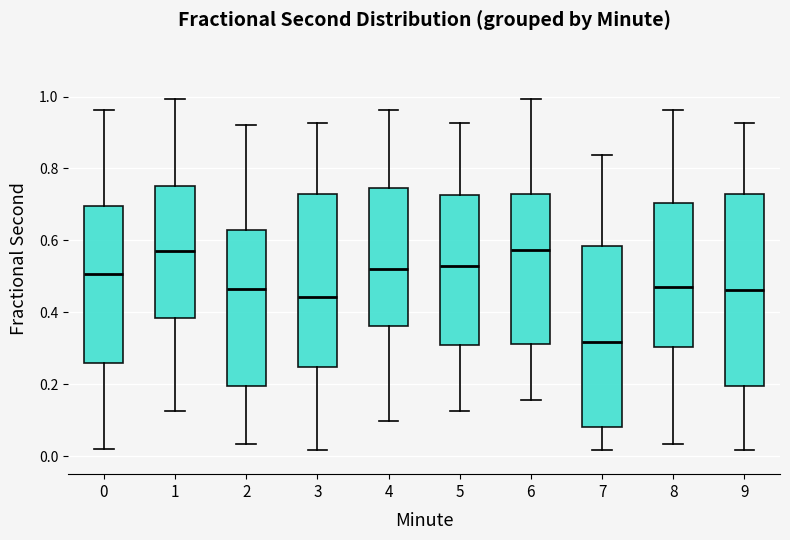

Which box's median line is the lowest?

7